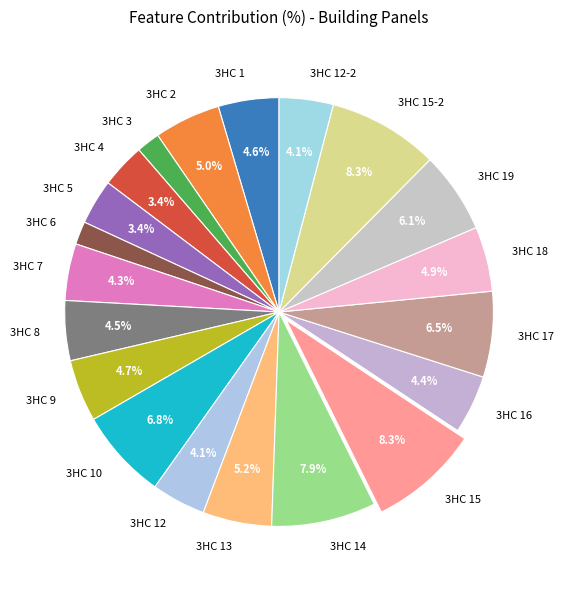

What is the ratio of the value at 3НC 2 to the value at 3НC 7?

1.2